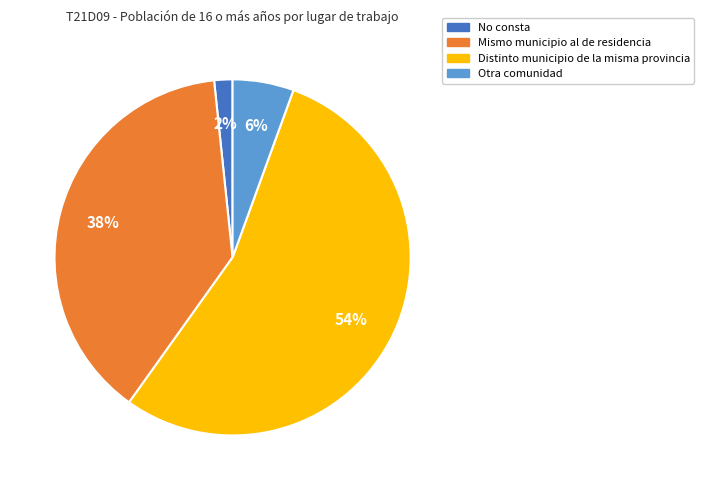

To the nearest percent, what is the combined percentage of Distinto municipio de la misma provincia and No consta?

56%